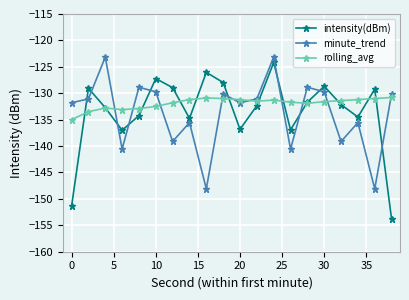

In intensity(dBm), how many points are lower than both neighbors (excluding endpoints)?

5